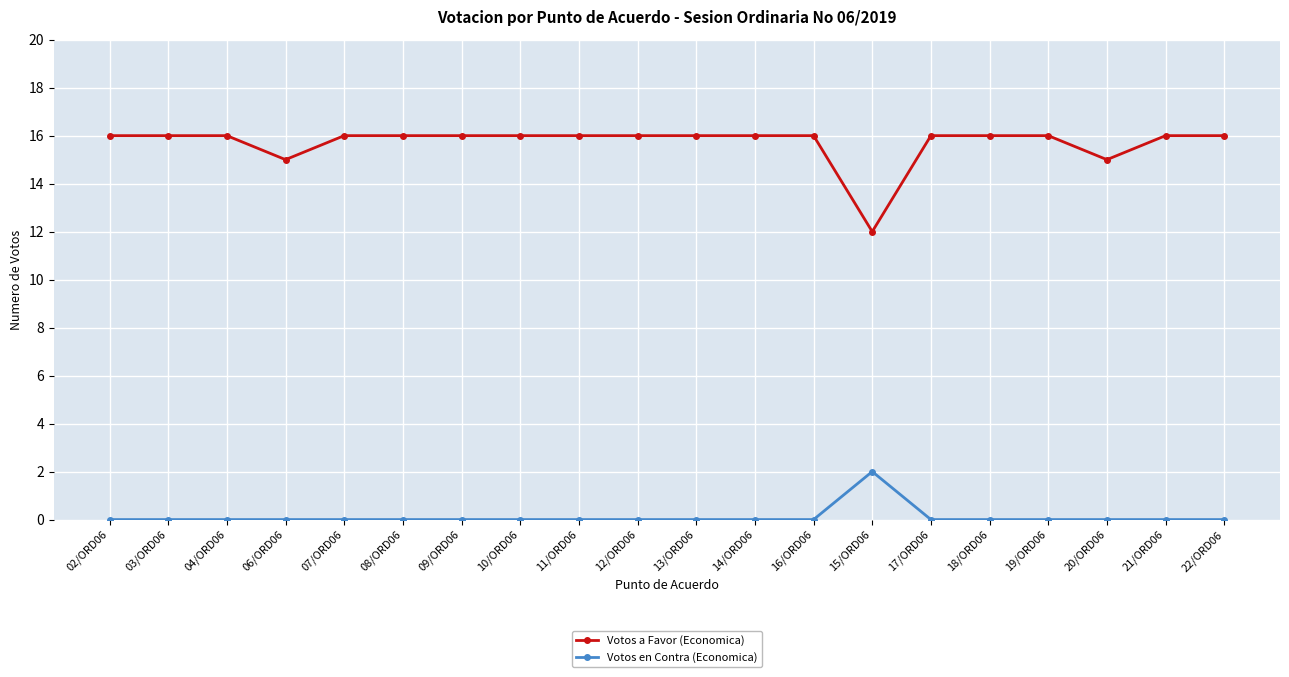

What is the approximate value of Votos a Favor (Economica) at 07/ORD06?

16